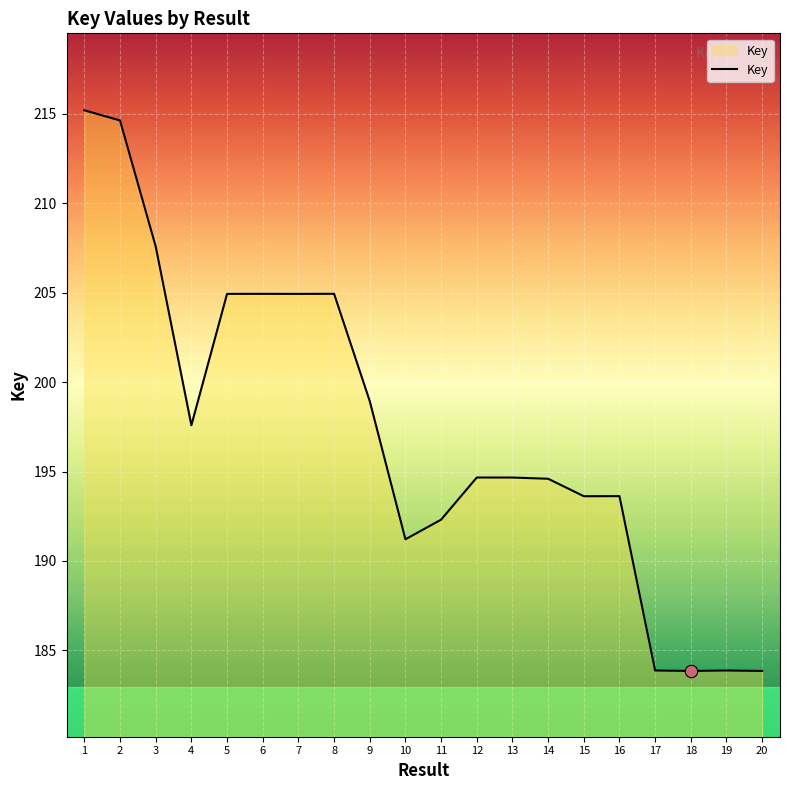

What is the ratio of the value at 5 to the value at 7?

1.0